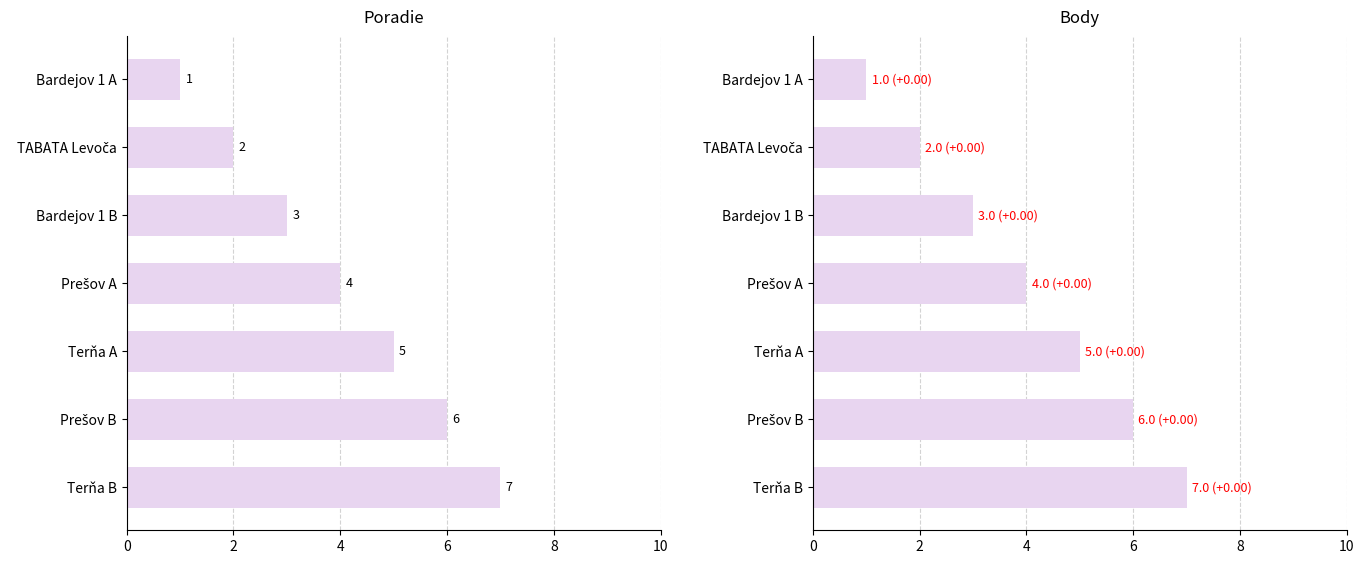

Which series changed the most between Prešov B and Terňa B?

Poradie